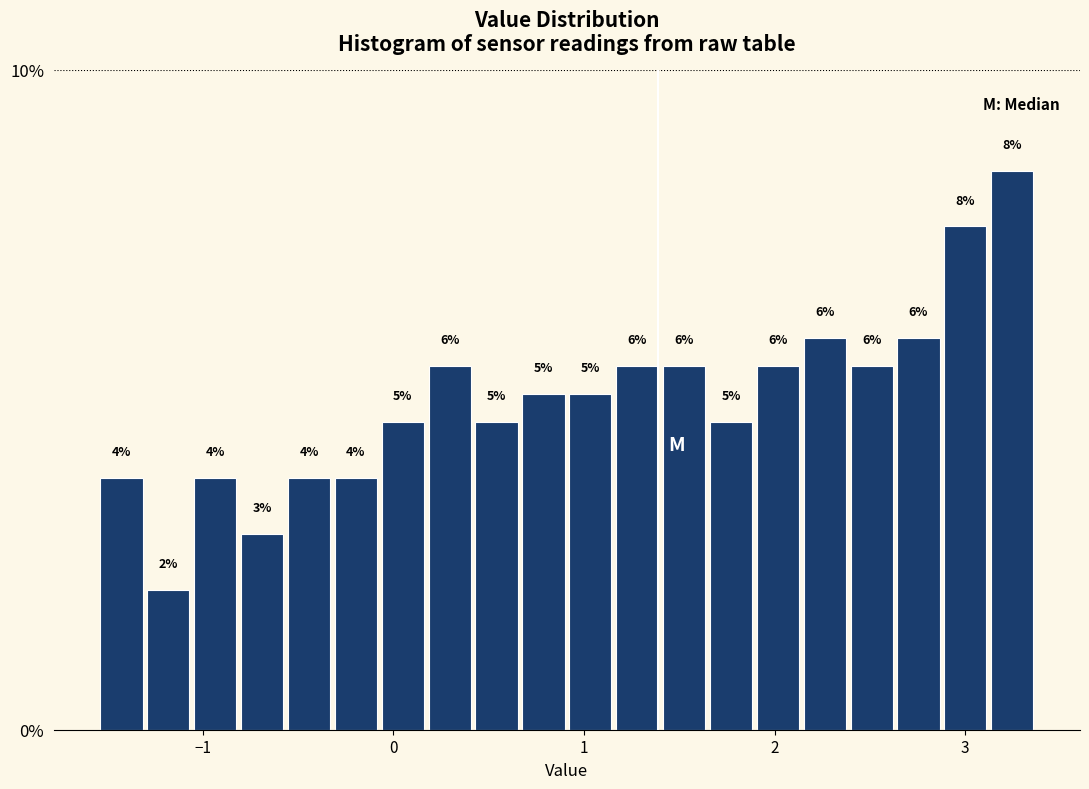

Read against the x-axis, roughly where is the centre of the tallest bar?

3.2